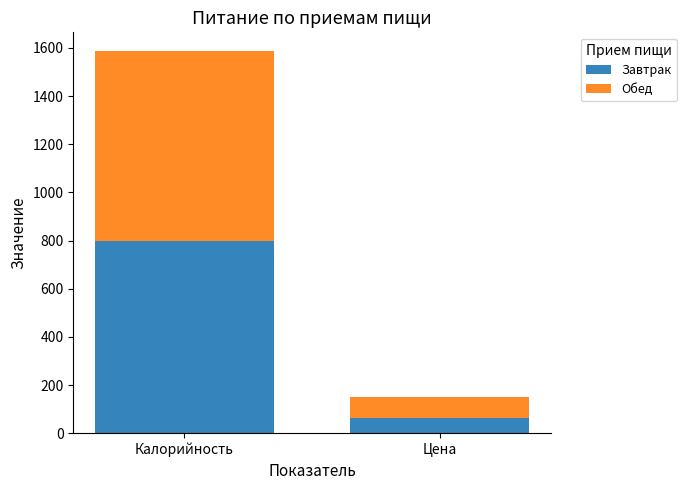

How many values in the Завтрак series exceed 799?

1